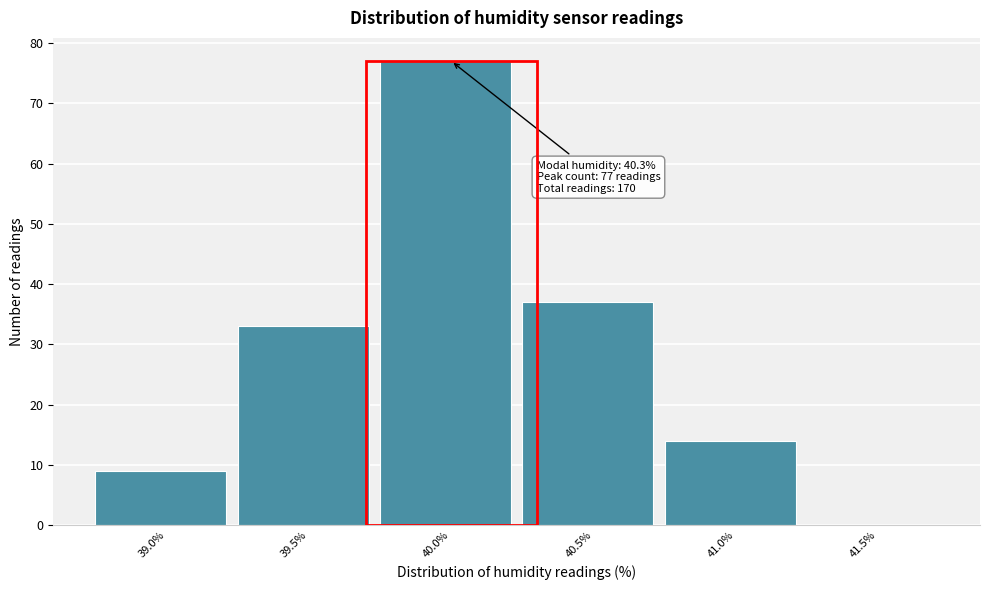

Reading left to right, what are all the values shown in this chart?

39.0%=9	39.5%=33	40.0%=77	40.5%=37	41.0%=14	41.5%=0